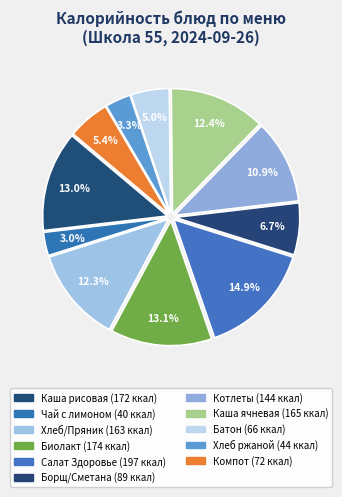

To the nearest percent, what is the difference between the largest and smallest slice percentages?

12%